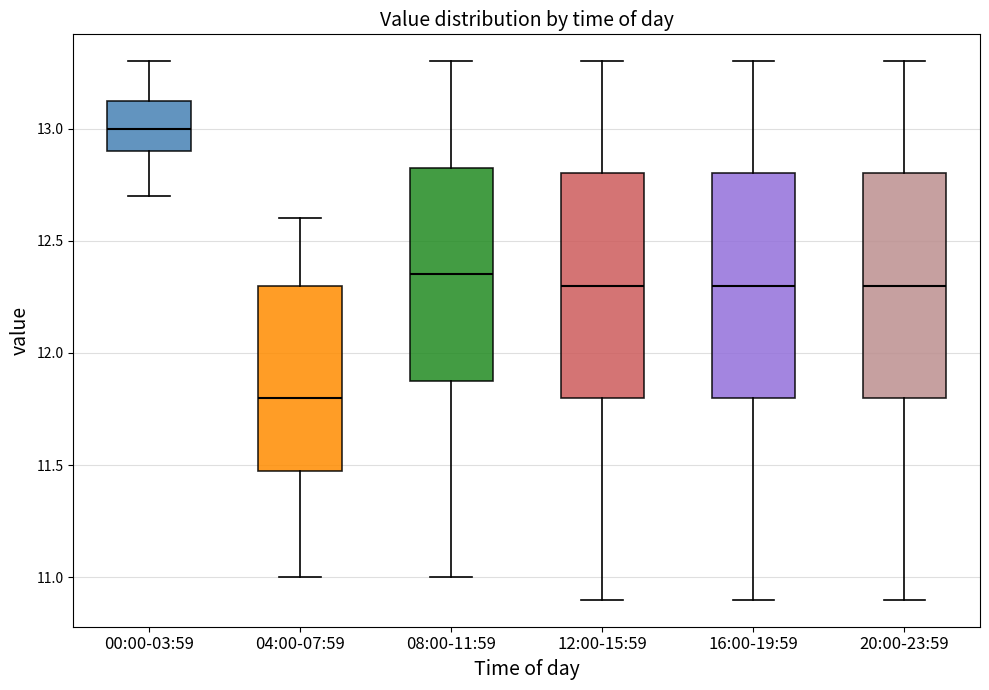

Reading left to right, transcribe this box plot: for each box, give where its median line is, the range the box spans, and where its two whiskers end, as read against the y-axis. The values are not printed on the chart, so give them approximately, as read against the axis.

00:00-03:59: median 13.00, box 12.90 to 13.15, whiskers 12.70 to 13.30
04:00-07:59: median 11.80, box 11.50 to 12.30, whiskers 11.00 to 12.60
08:00-11:59: median 12.35, box 11.90 to 12.85, whiskers 11.00 to 13.30
12:00-15:59: median 12.30, box 11.80 to 12.80, whiskers 10.90 to 13.30
16:00-19:59: median 12.30, box 11.80 to 12.80, whiskers 10.90 to 13.30
20:00-23:59: median 12.30, box 11.80 to 12.80, whiskers 10.90 to 13.30